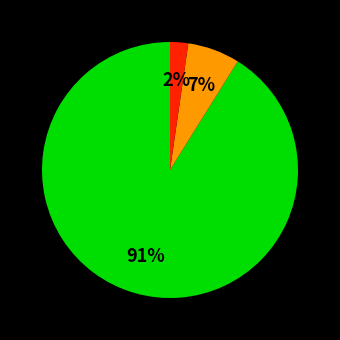

To the nearest percent, what is the difference between the largest and smallest slice percentages?

89%